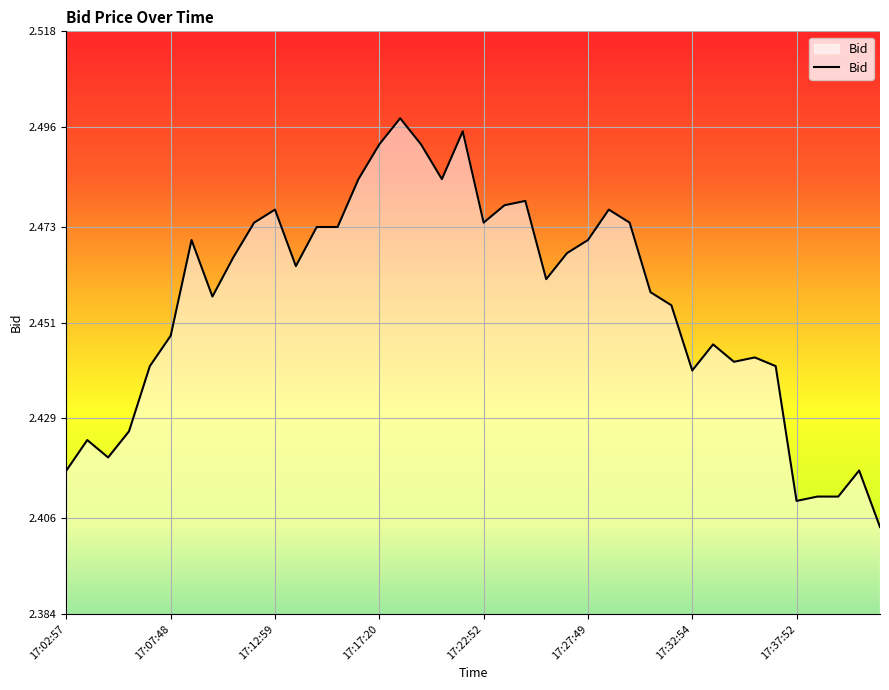

Reading left to right, what are all the values shown in this chart?

2.4	2.4	2.4	2.4	2.4	2.4	2.5	2.5	2.5	2.5	2.5	2.5	2.5	2.5	2.5	2.5	2.5	2.5	2.5	2.5	2.5	2.5	2.5	2.5	2.5	2.5	2.5	2.5	2.5	2.5	2.4	2.4	2.4	2.4	2.4	2.4	2.4	2.4	2.4	2.4